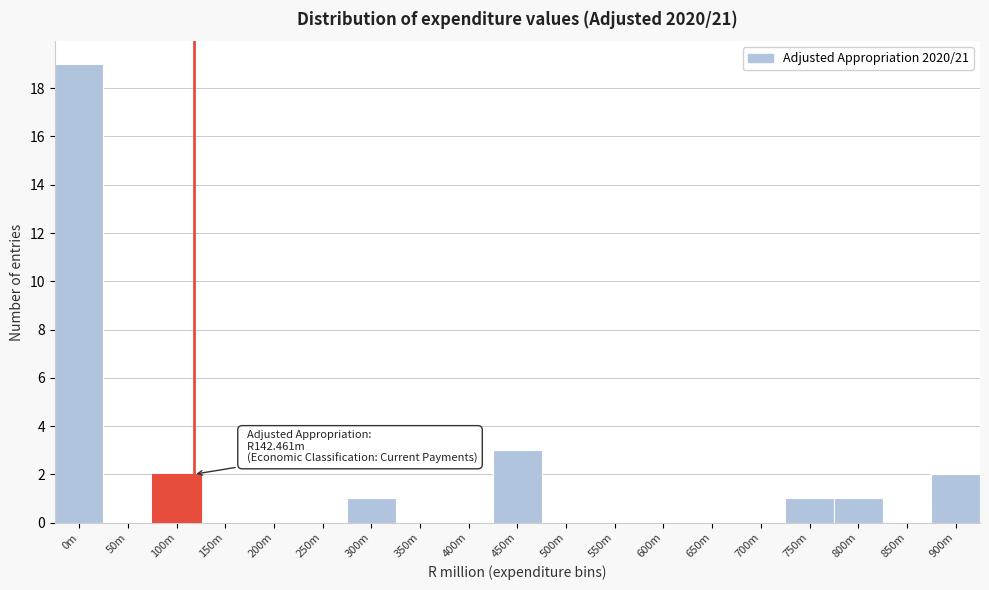

Reading left to right, transcribe all the data shown in this chart.

0m=19	50m=0	100m=2	150m=0	200m=0	250m=0	300m=1	350m=0	400m=0	450m=3	500m=0	550m=0	600m=0	650m=0	700m=0	750m=1	800m=1	850m=0	900m=2